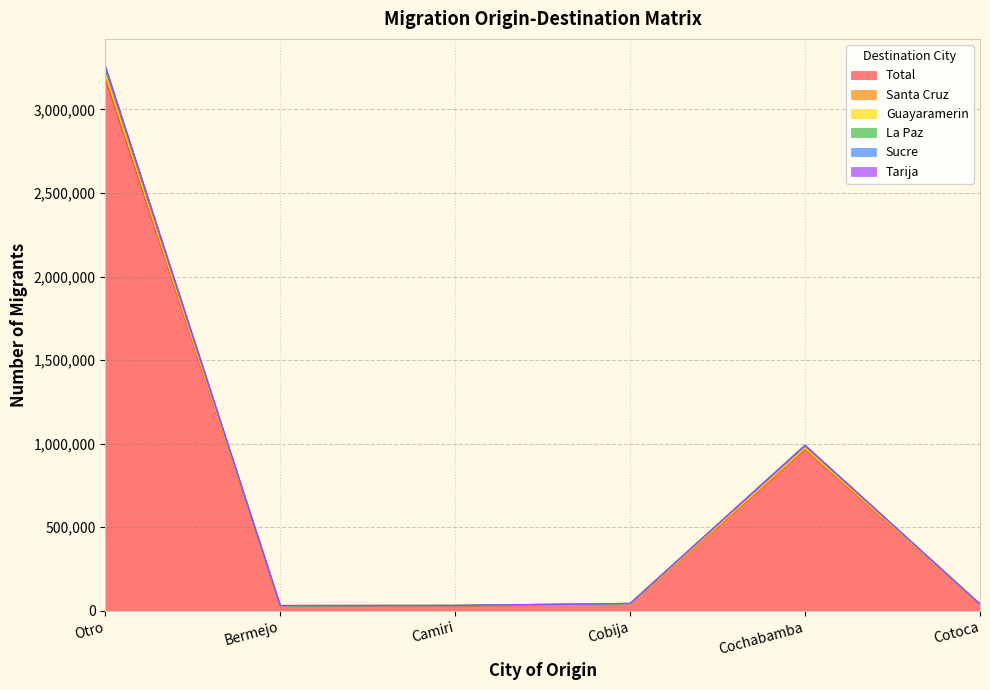

What is the difference between the Santa Cruz values at Cochabamba and Camiri?

941961